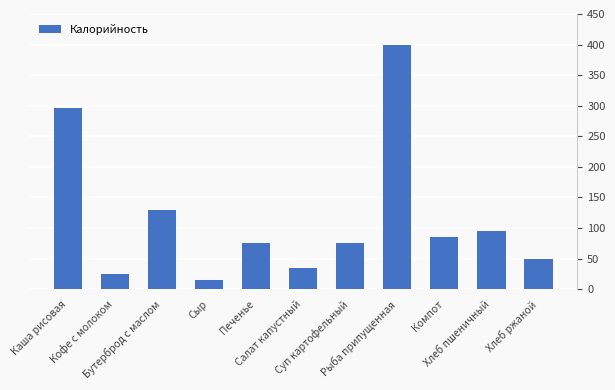

The value at Суп картофельный is 75. True or false?

True